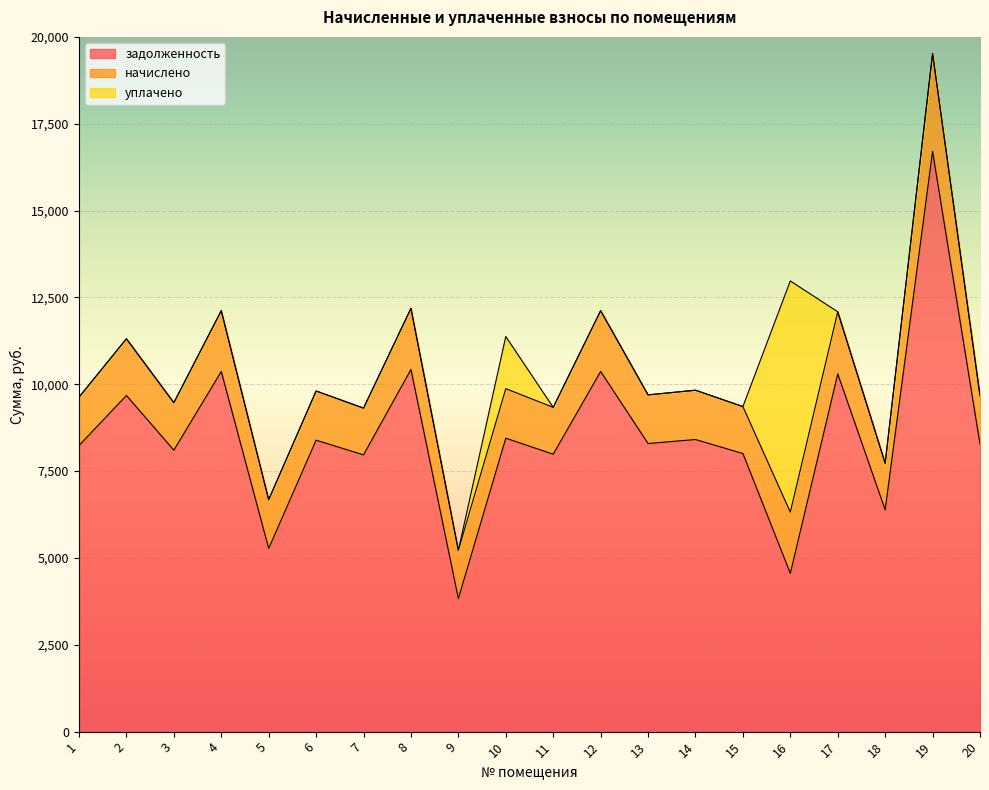

Reading right to left, extract all data points from this chart.

задолженность: 20=8275.2	19=16704.0	18=6383.9	17=10298.4	16=4556.5	15=8006.4	14=8409.6	13=8294.4	12=10368.0	11=7987.2	10=8448.0	9=3830.0	8=10425.6	7=7968.0	6=8390.4	5=5273.9	4=10368.0	3=8102.4	2=9676.8	1=8236.8
начислено: 20=1396.4	19=2818.8	18=1341.4	17=1788.5	16=1762.6	15=1351.1	14=1419.1	13=1399.7	12=1749.6	11=1347.8	10=1425.6	9=1390.0	8=1759.3	7=1344.6	6=1415.9	5=1402.9	4=1749.6	3=1367.3	2=1633.0	1=1390.0
уплачено: 20=0.0	19=0.0	18=0.0	17=0.0	16=6655.1	15=0.0	14=0.0	13=0.0	12=0.0	11=0.0	10=1500.0	9=0.0	8=0.0	7=0.0	6=0.0	5=0.0	4=0.0	3=0.0	2=0.0	1=0.0